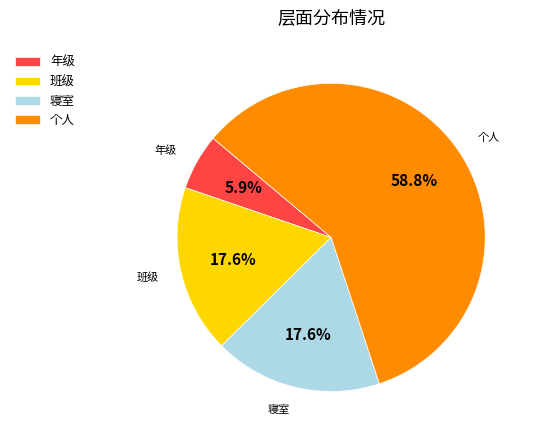

To the nearest percent, what is the average slice percentage?

25%